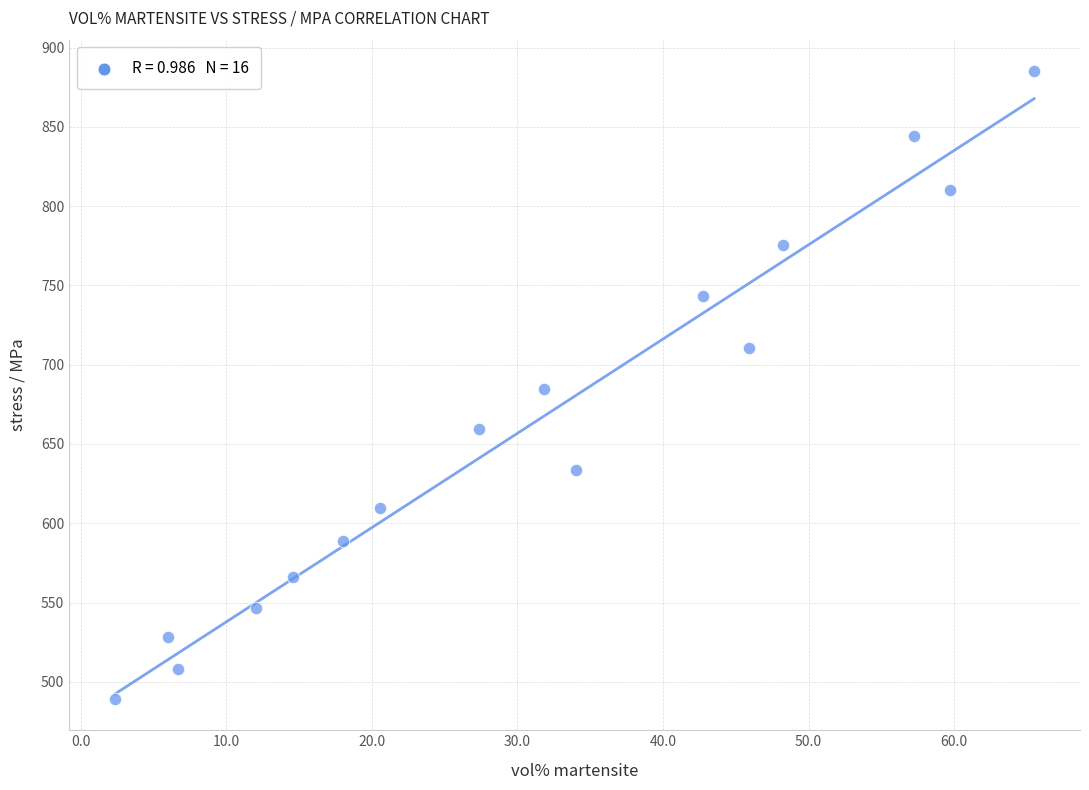

What is the range of Y values (max minus min)?

396.0